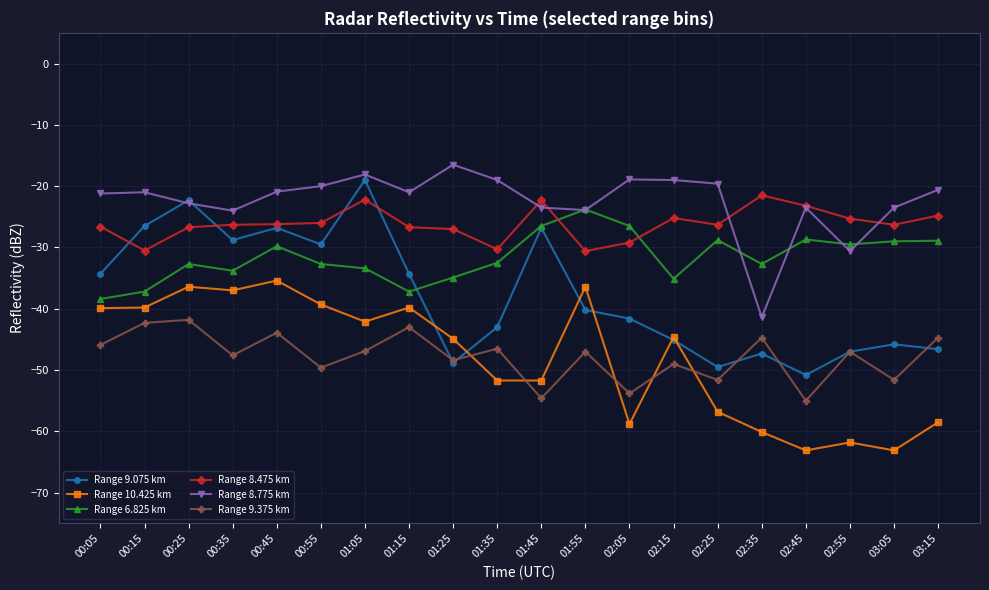

How many lines are shown in the chart?

6